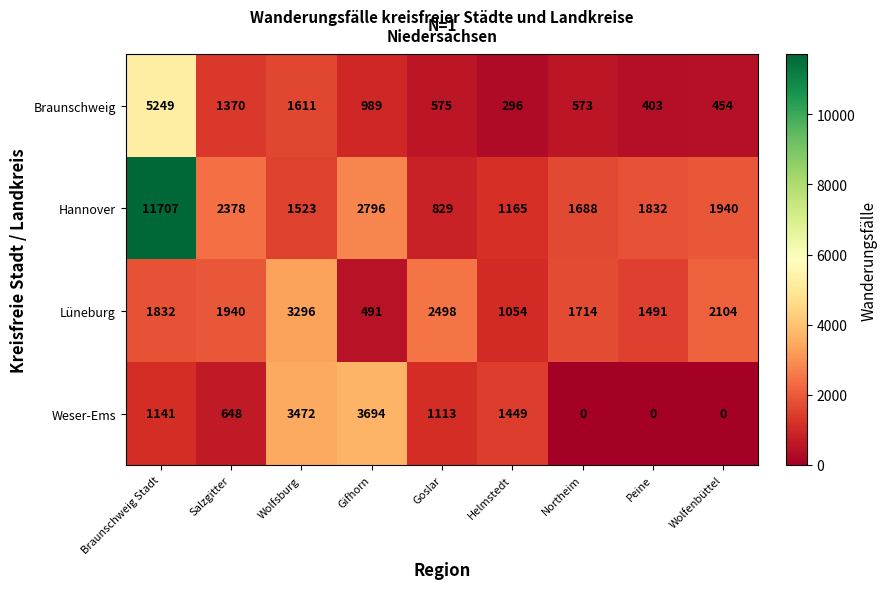

What is the difference between the Weser-Ems values at Northeim and Salzgitter?

648